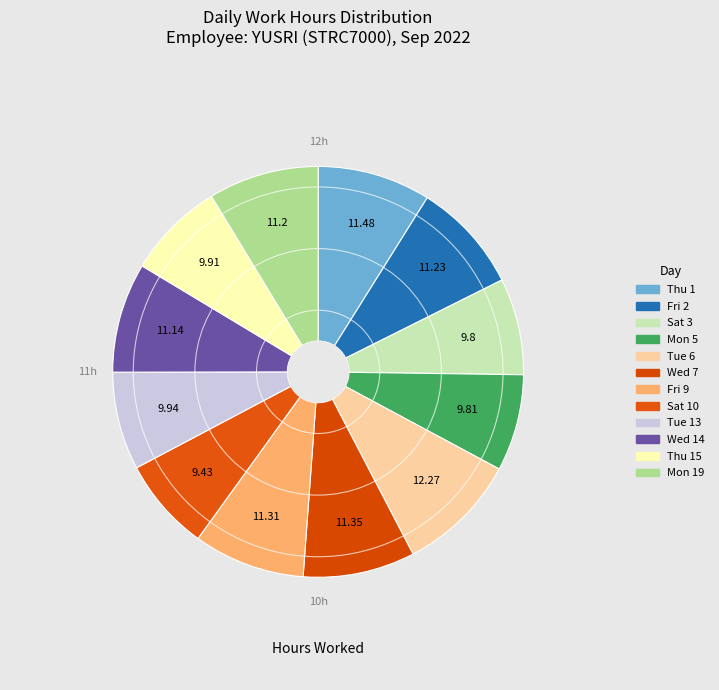

To the nearest percent, what is the difference between the largest and smallest slice percentages?

2%